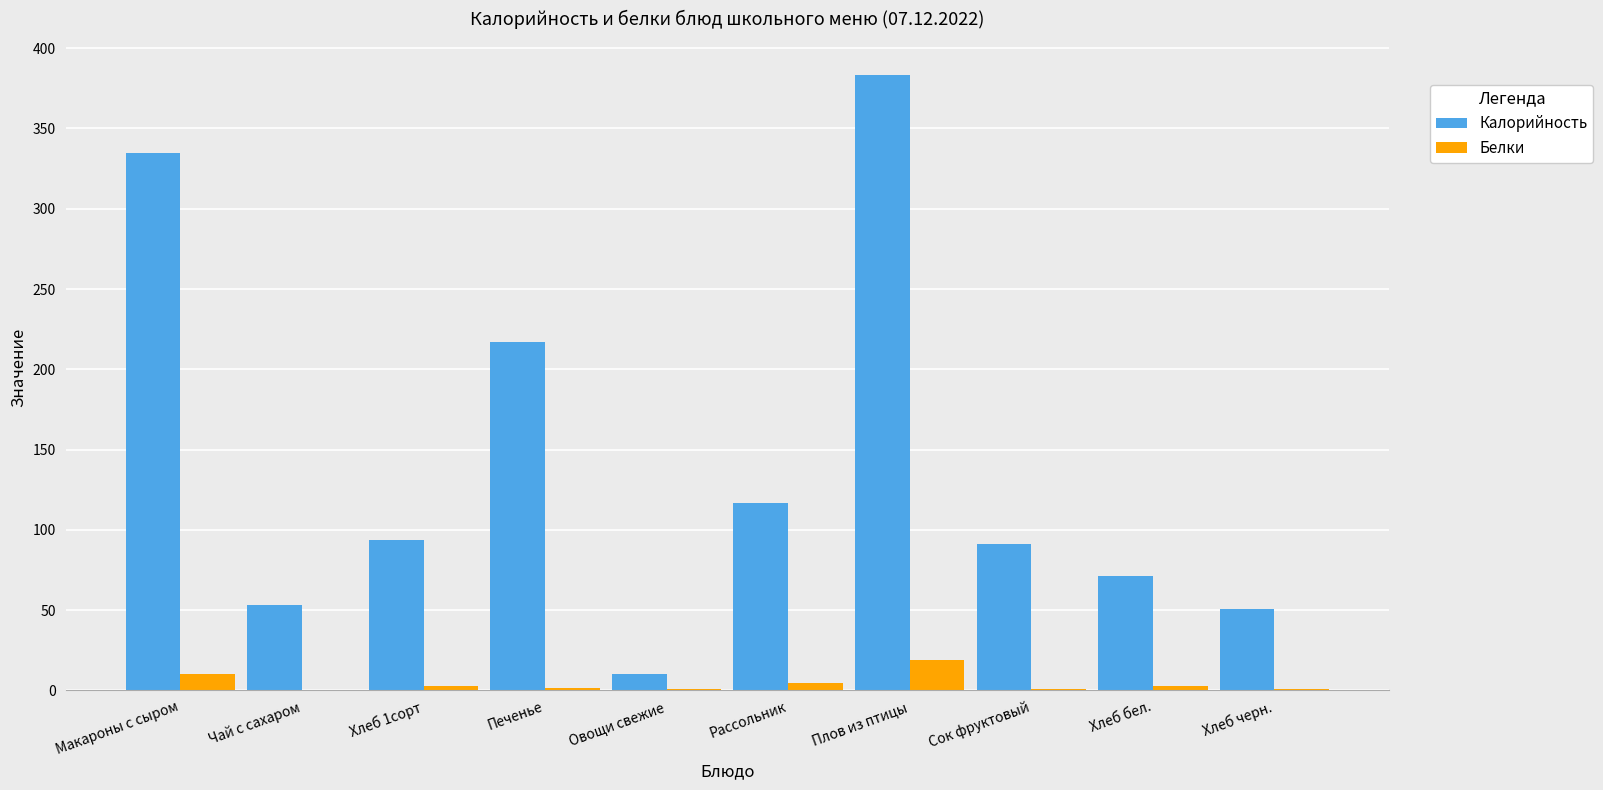

What is the sum of all Калорийность values?

1422.0